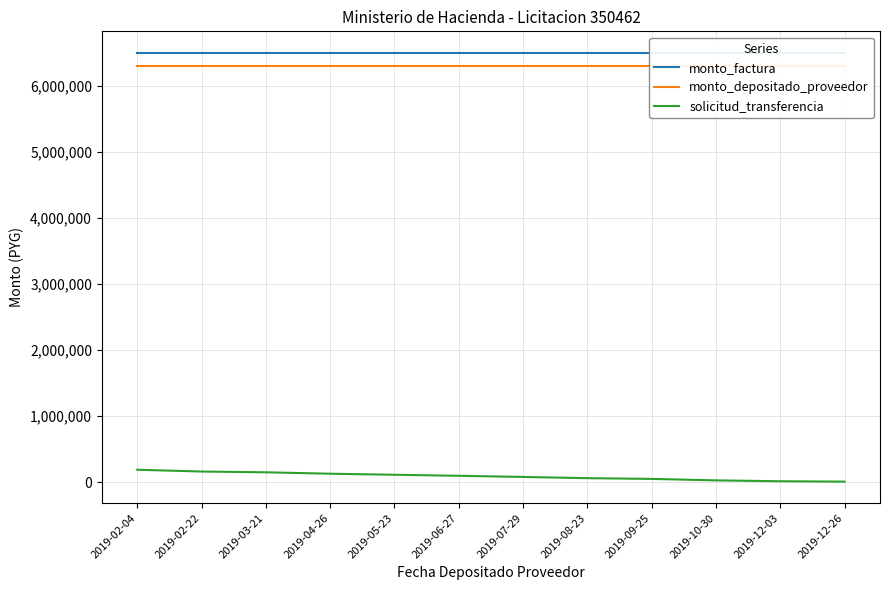

Where is solicitud_transferencia nearest to the value 96798?

2019-06-27